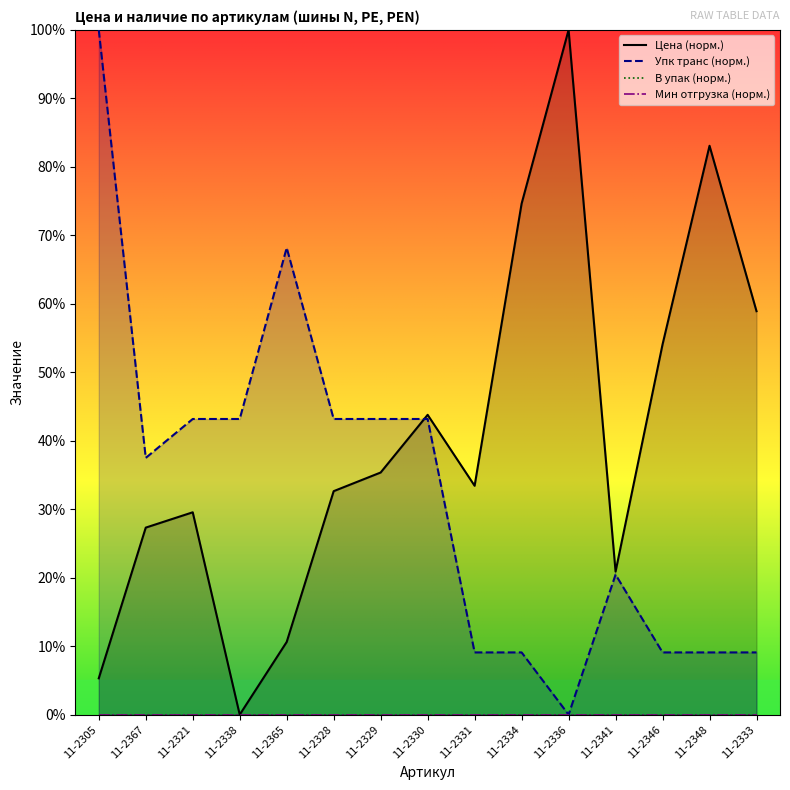

Where is Цена (норм.) nearest to the value 50?

11-2346